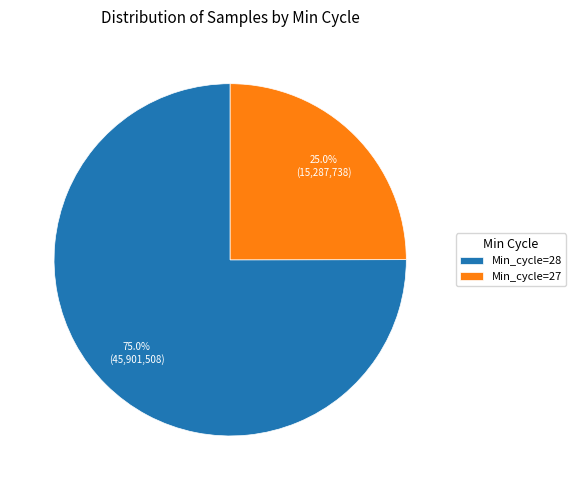

Count the number of slices in the pie.

2